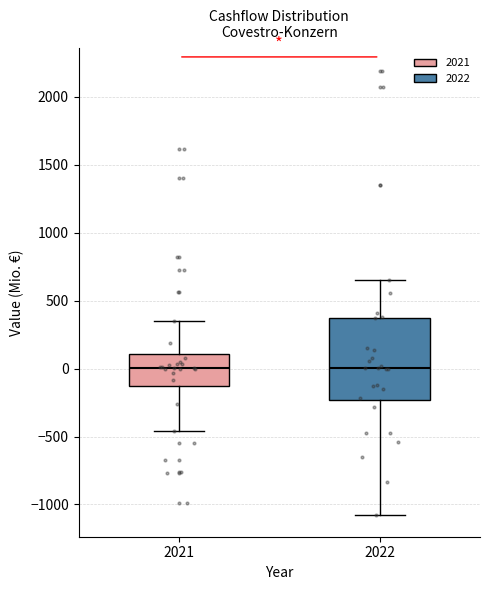

Reading left to right, read every box against the y-axis: the position of its median line, the range the box covers, and the ends of its whiskers. The values are not printed on the chart, so give them approximately, as read against the axis.

2021: median 0, box -150 to 100, whiskers -450 to 350
2022: median 0, box -250 to 350, whiskers -1050 to 650